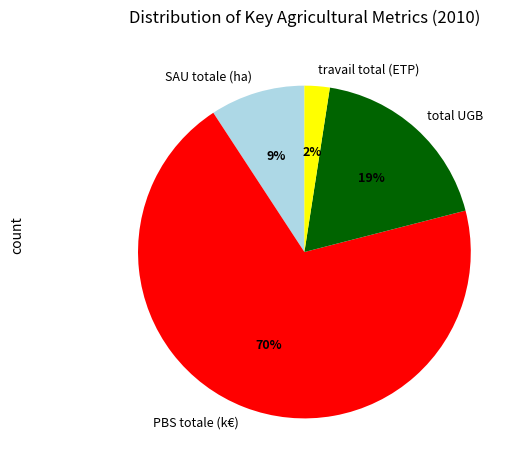

To the nearest percent, what is the difference between the total UGB and PBS totale (k€) slice percentages?

51%